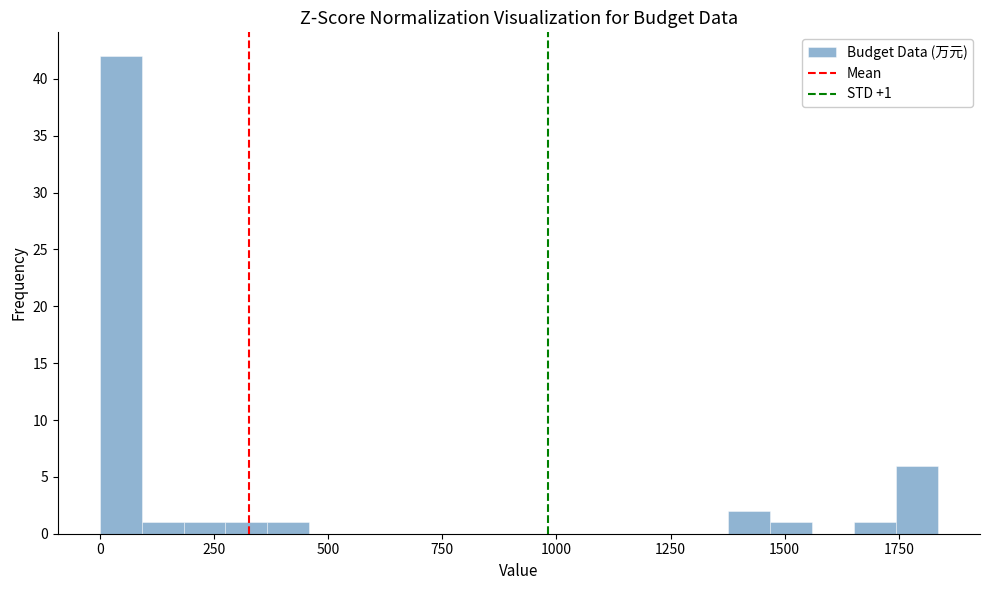

Around what value on the x-axis is the tallest bar? Give the approximate position of its centre, as read against the axis.

50